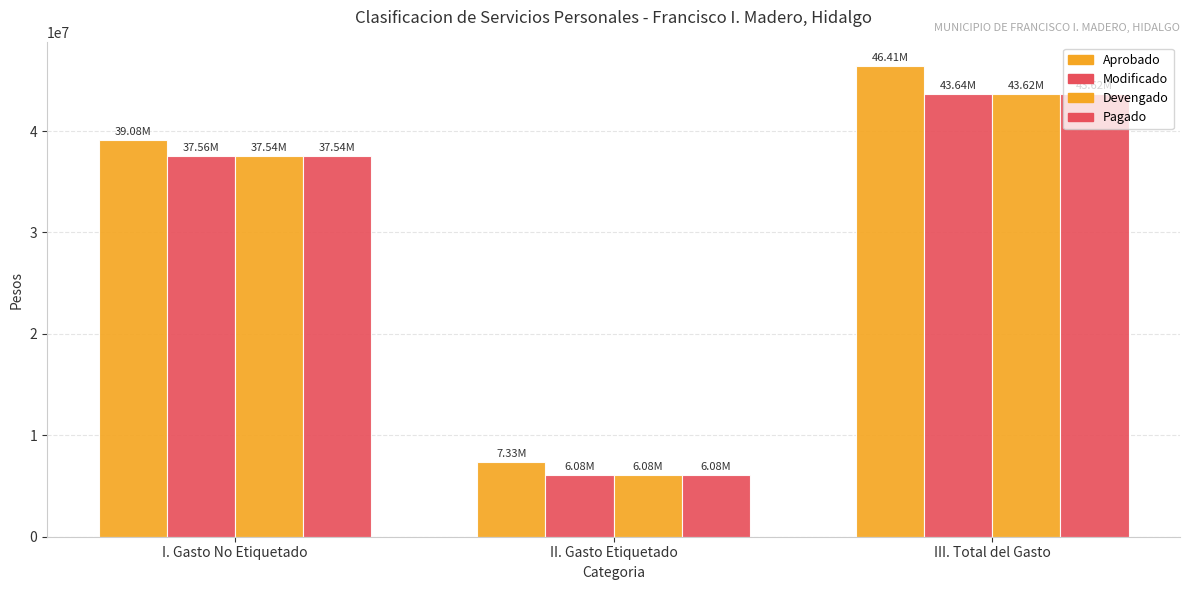

Which series has the widest spread of values?

Aprobado